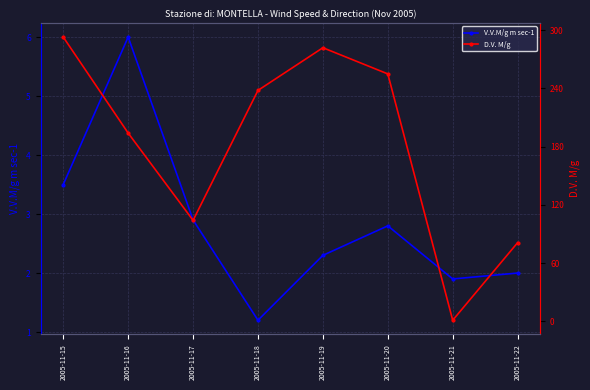

What is the value of the V.V.M/g m sec-1 point at the 1st from the left?

3.5